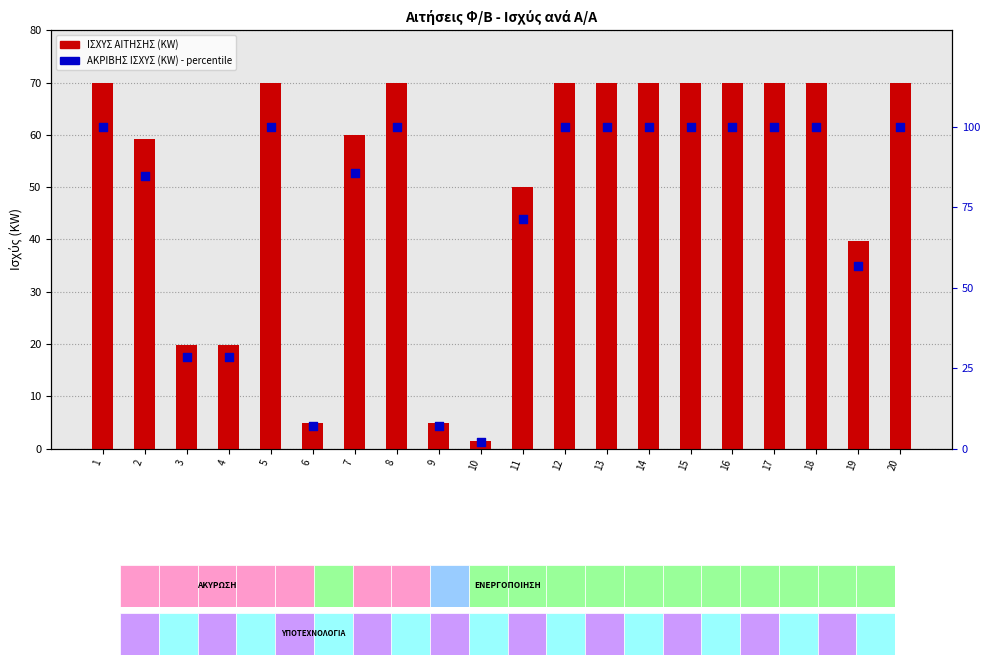

Which series has the largest Y range (max minus min)?

ΑΚΡΙΒΗΣ ΙΣΧΥΣ (KW) %